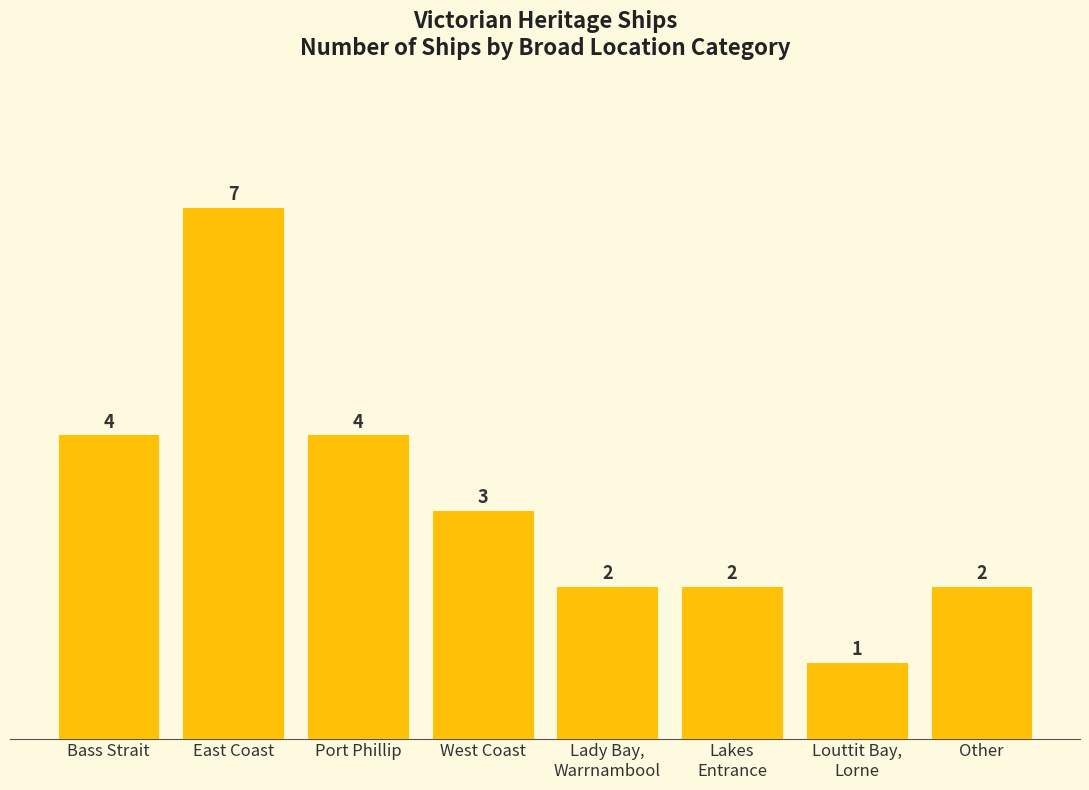

True or false: the data shows 1 at Lady Bay,
Warrnambool.

False